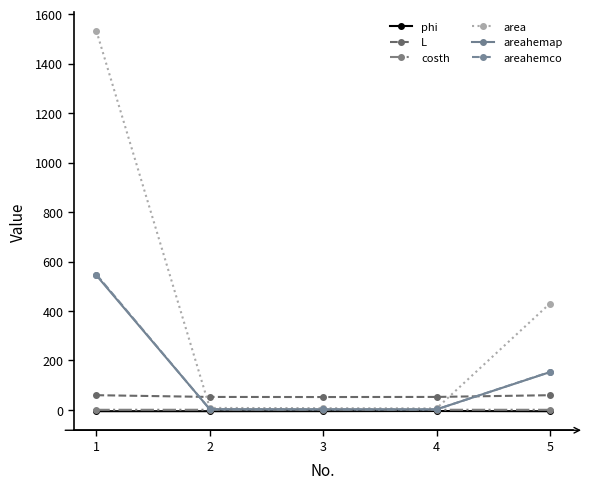

What is the value of the area point at the 5th from the left?

430.0